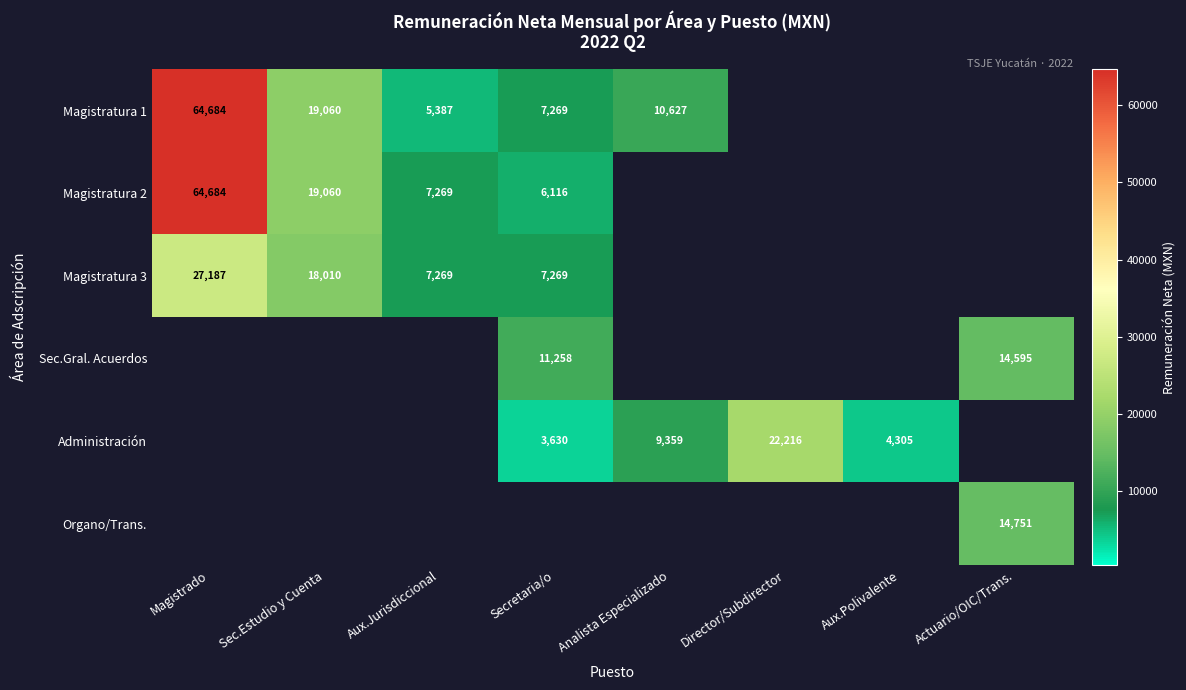

Is the value of Administración at Secretaria/o greater than the value of Organo/Trans. at Actuario/OIC/Trans.?

No